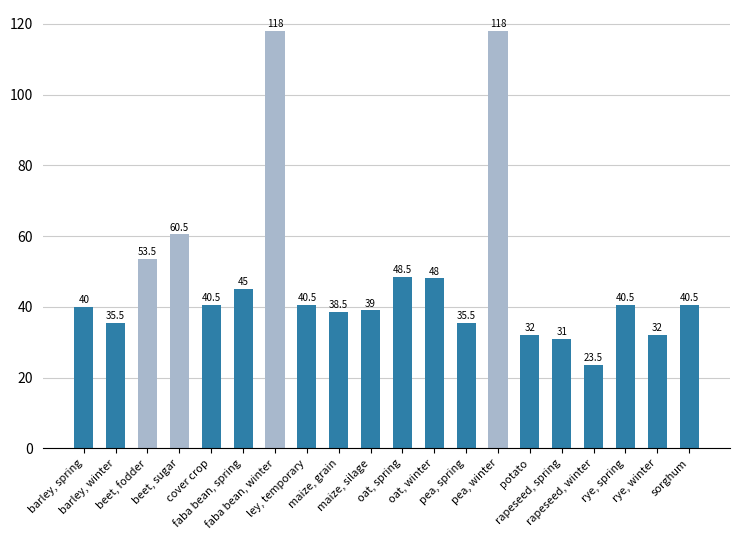

What is the change in value from ley, temporary to pea, spring?

-5.0